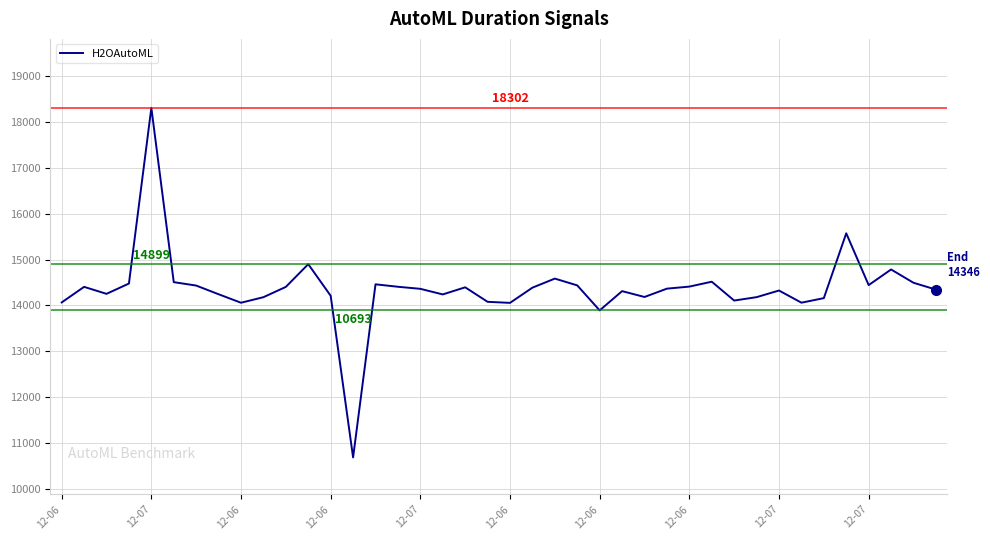

What is the greatest value displayed?

18301.7